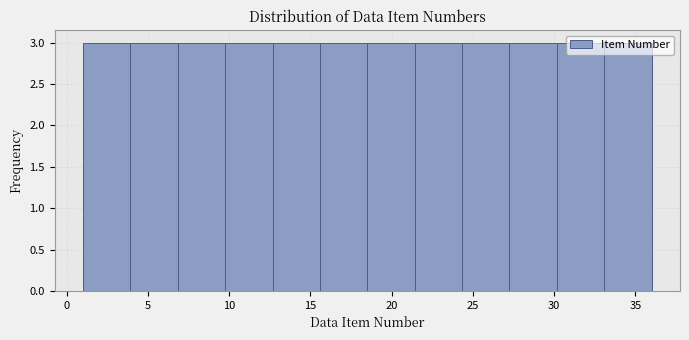

What is the height of the bar covering 27.5 to 30.0 on the x-axis? Neither the bar edges nor the heights are printed on the chart, so give them approximately, as read against the axes.

3